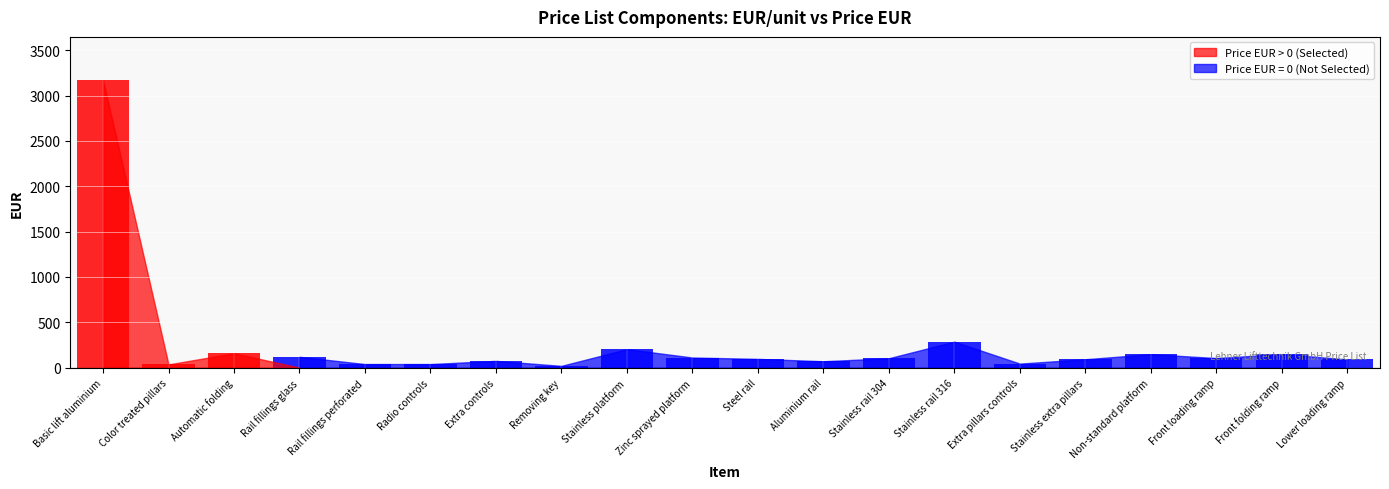

Count the number of data series in this chart.

2